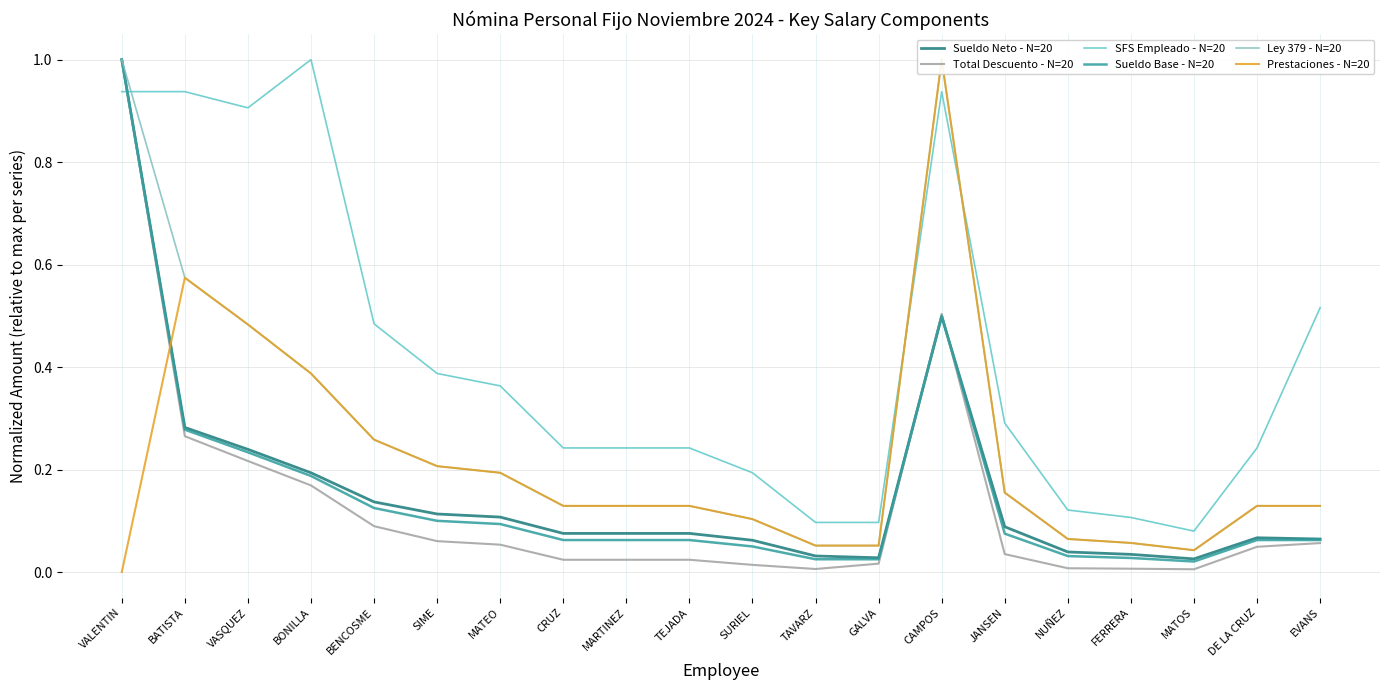

Which series changed the most between SURIEL and DE LA CRUZ?

SFS Empleado - N=20